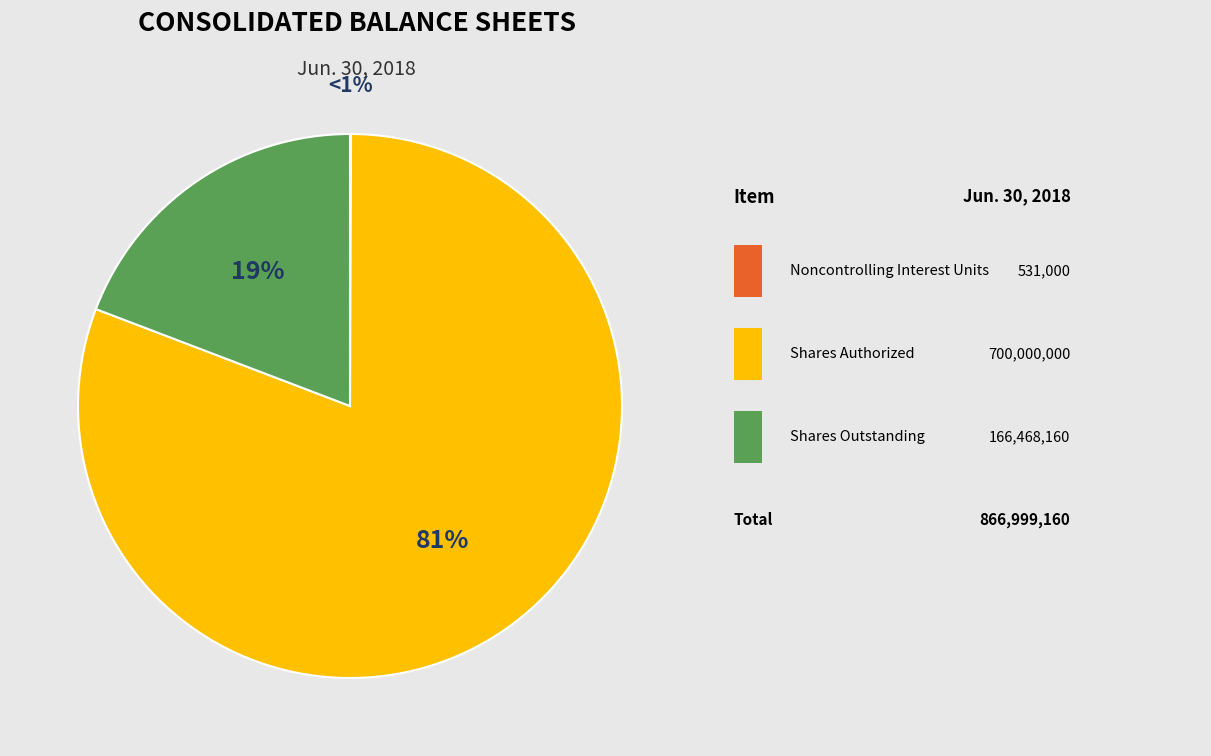

Is it true that Common Stock, shares outstanding is 33% of the pie?

False